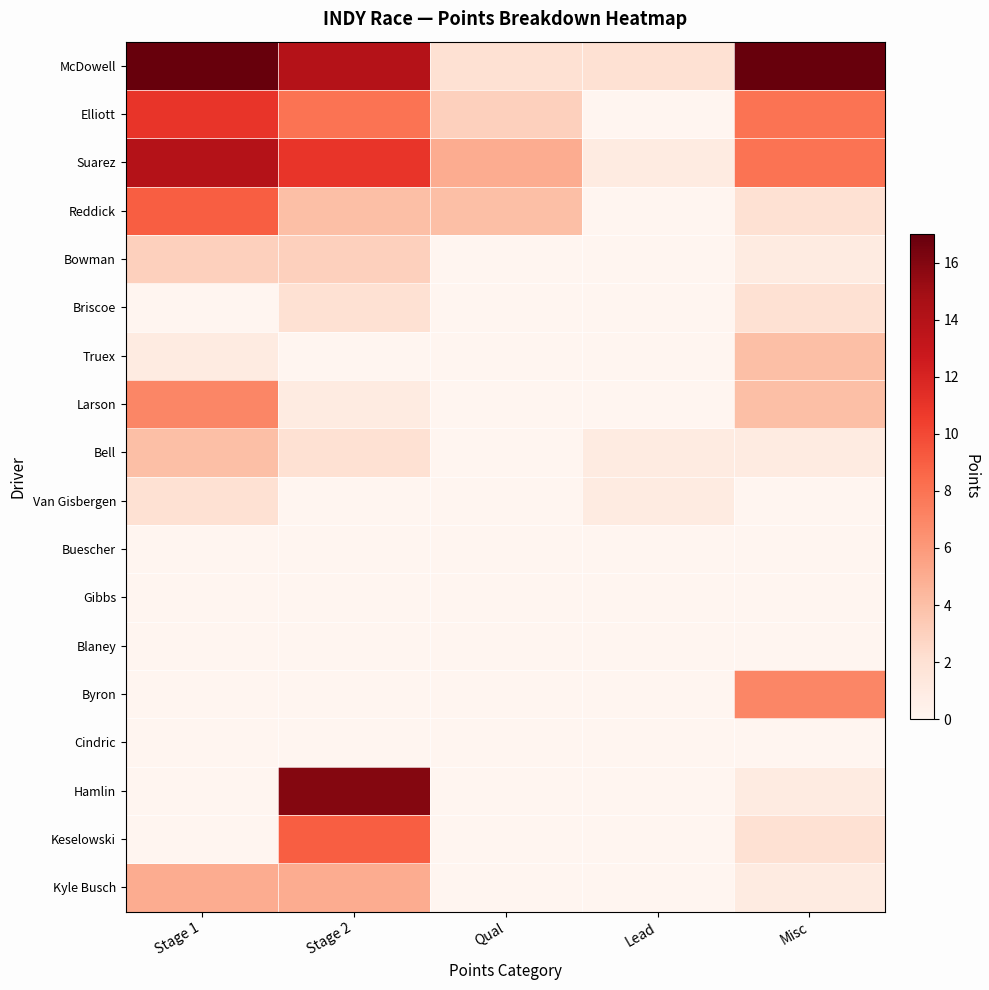

How many series are shown in this chart?

18